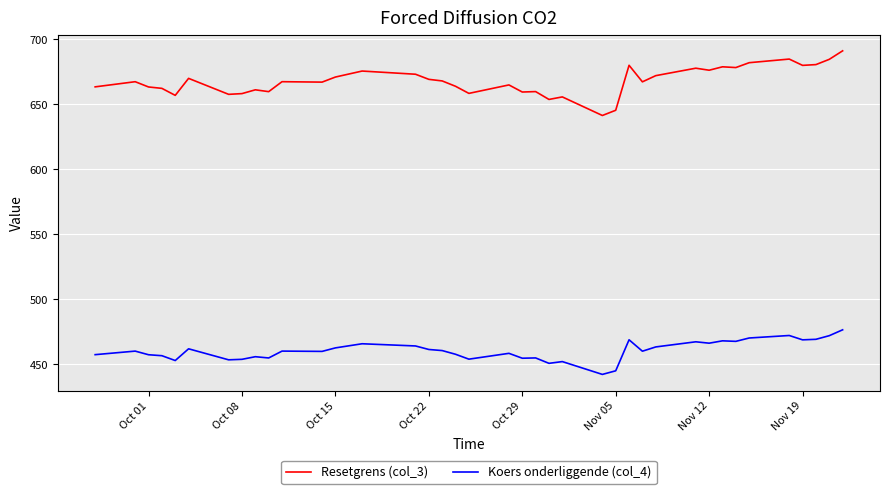

Is this an area chart (filled region under the line)?

No